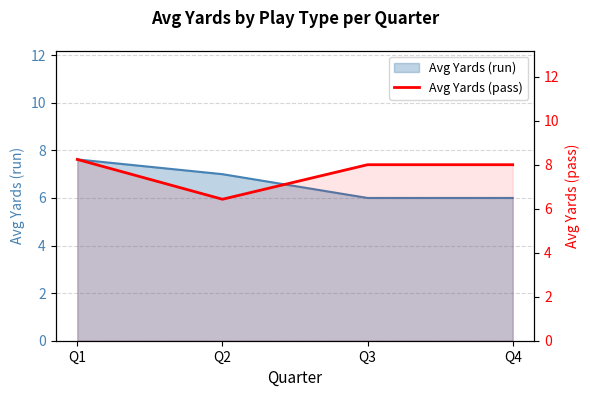

How many points are lower than both their immediate neighbors (excluding endpoints)?

1